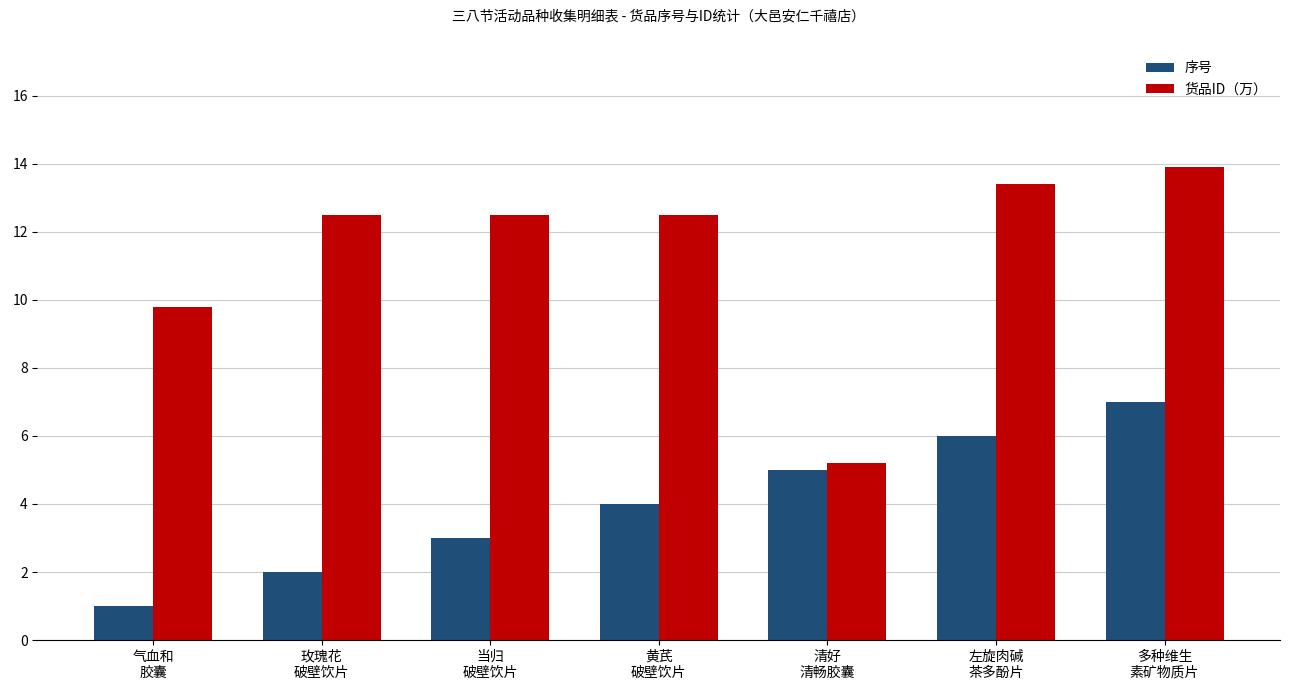

Which series has the widest spread of values?

货品ID（万）